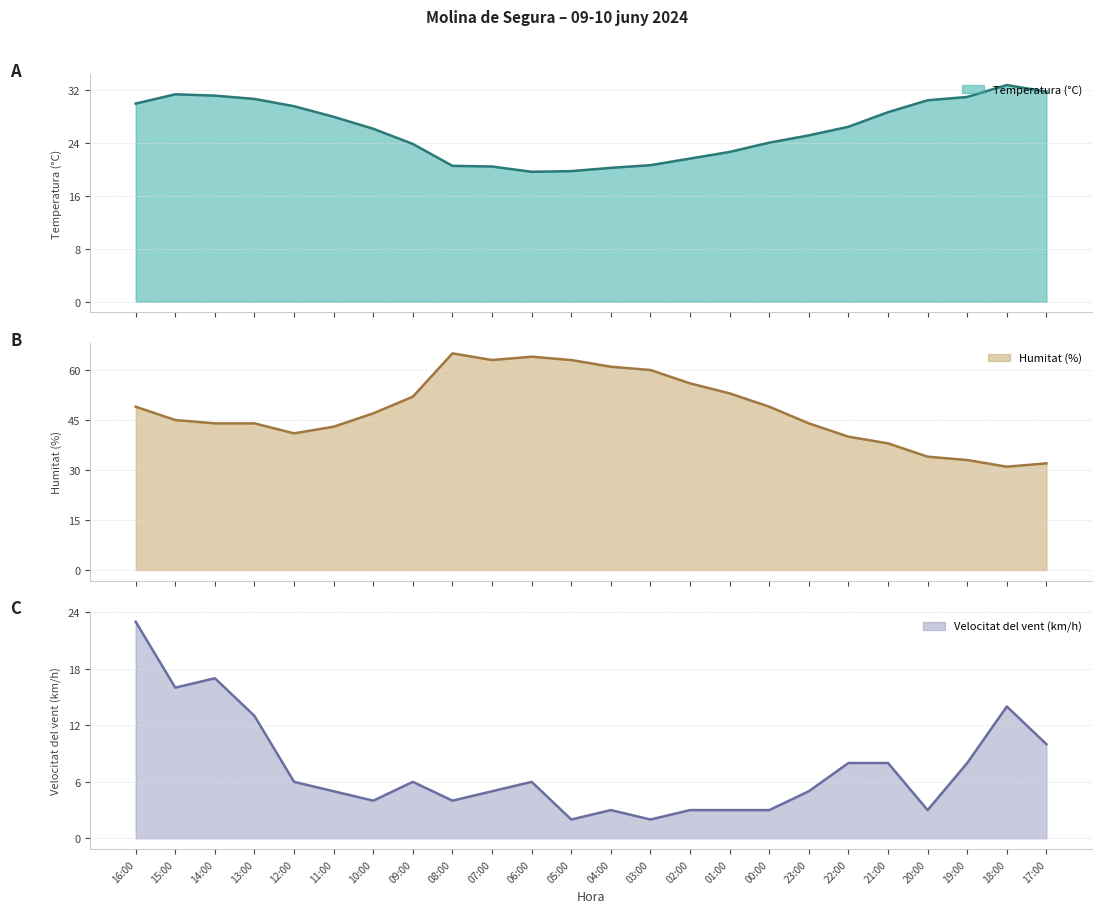

What position from the right is 23:00?

7